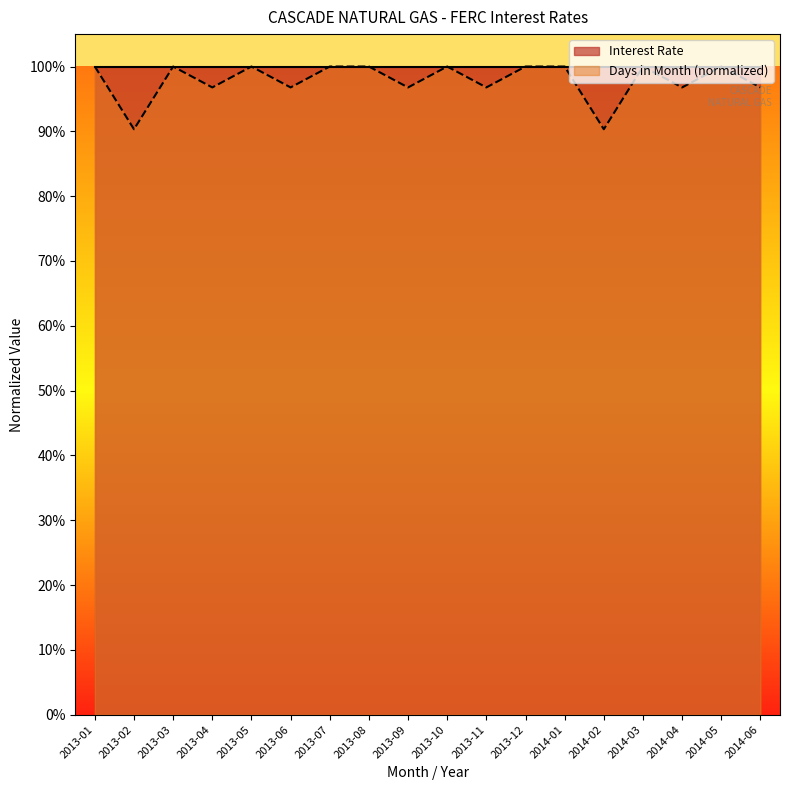

What is the label of the 11th point from the left?

2013-11